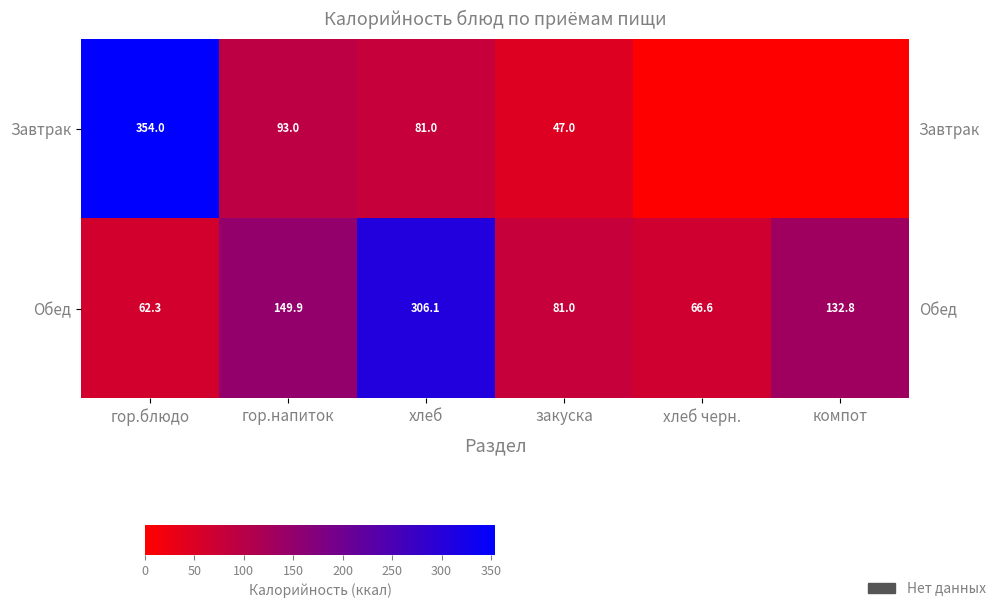

At which category does the chart reach its minimum across all series?

хлеб черн.